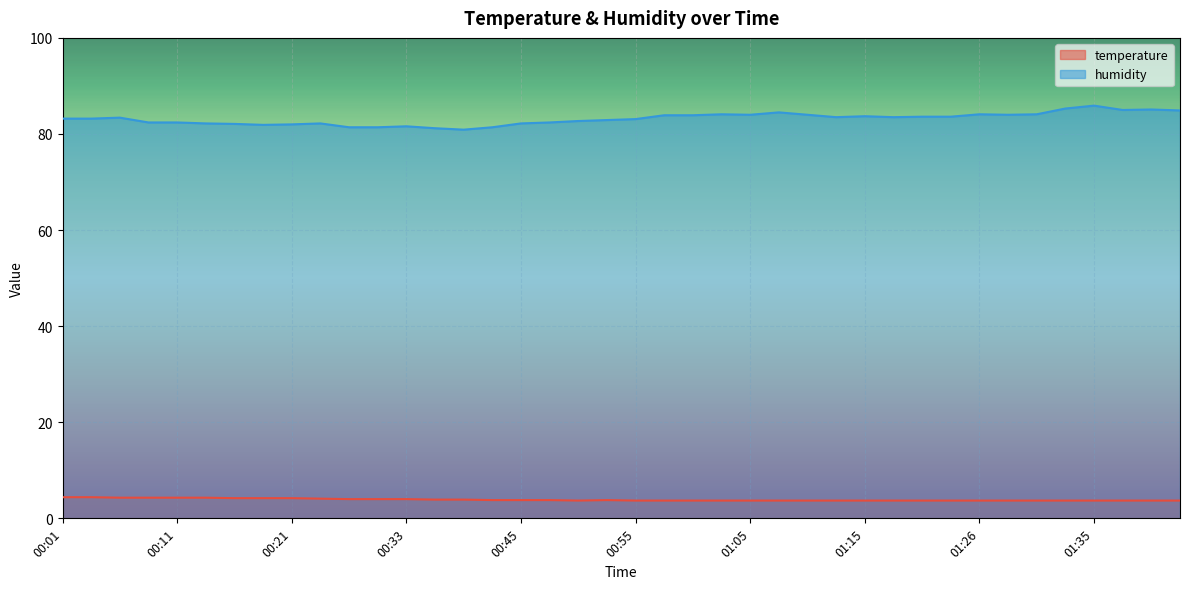

The value of temperature at 01:33 is 3.7. True or false?

True